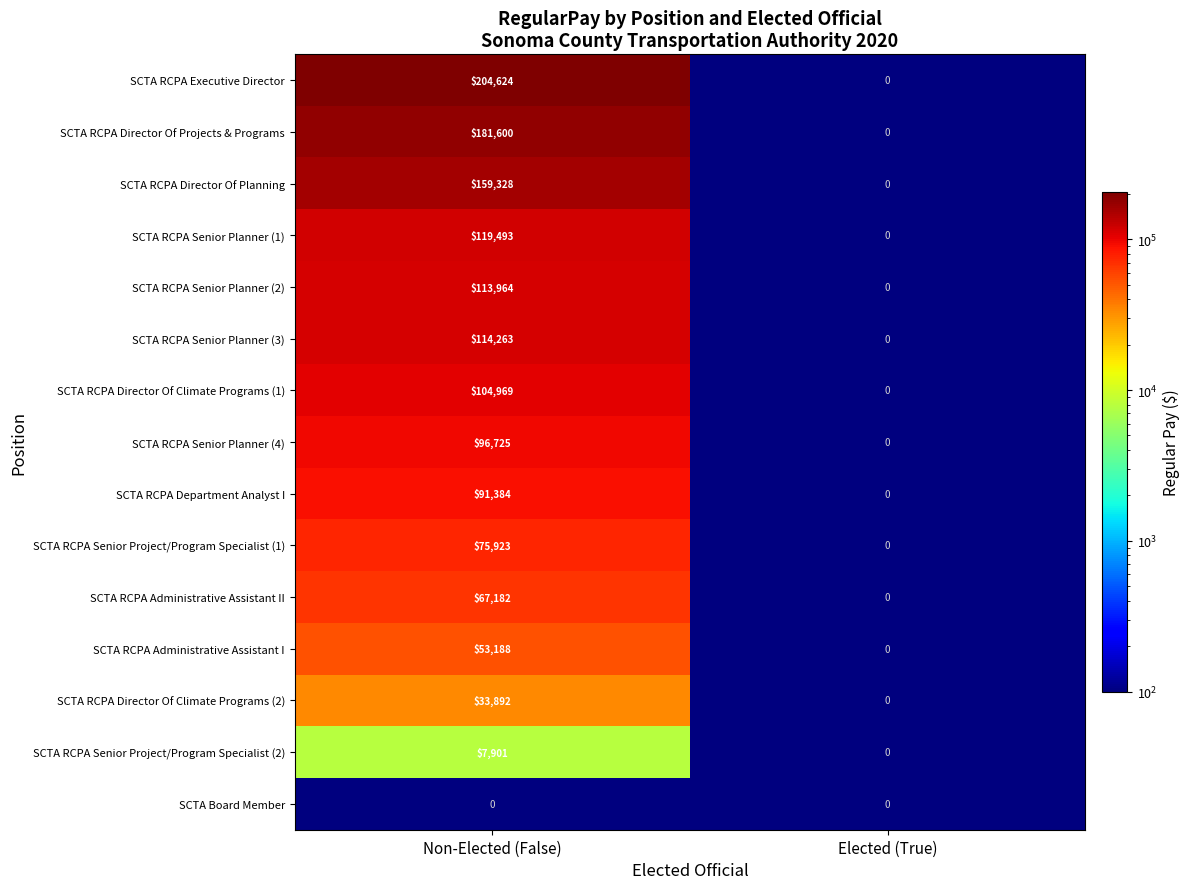

What is the smallest value displayed?

0